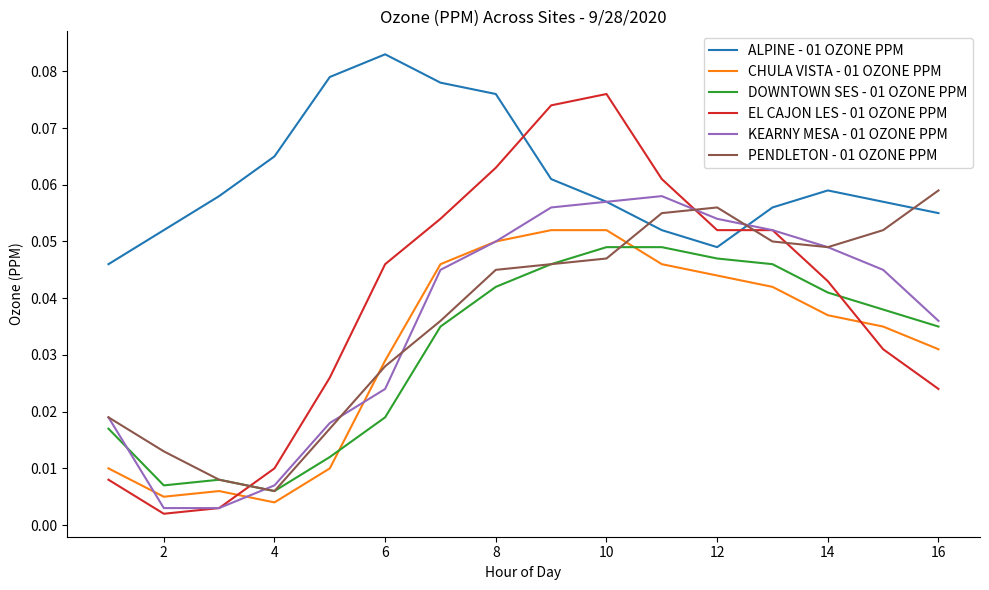

True or false: PENDLETON - 01 OZONE PPM and EL CAJON LES - 01 OZONE PPM cross at least once.

True